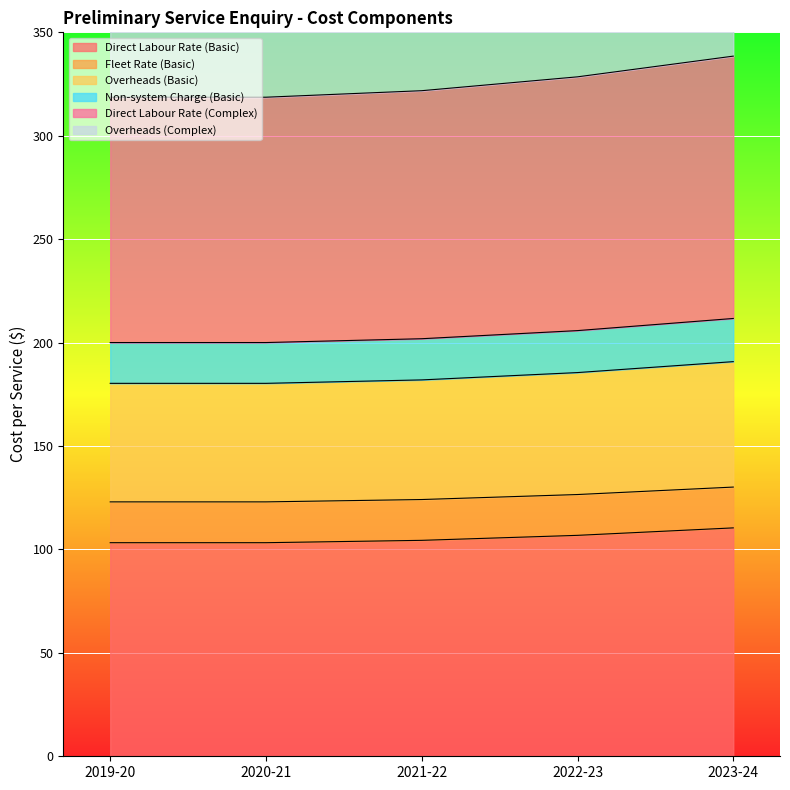

Rank the categories by Non-system Charge (Basic) value from lowest to highest.

2019-20, 2020-21, 2021-22, 2022-23, 2023-24